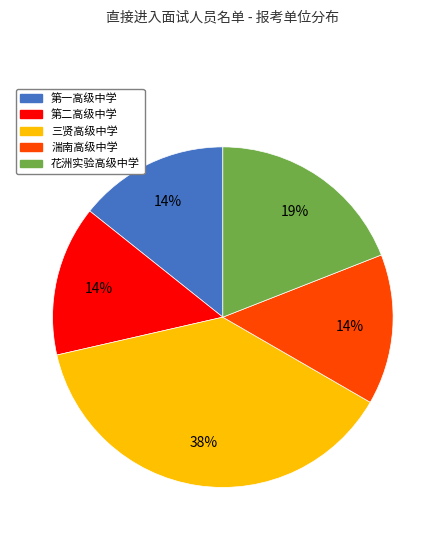

Between 三贤高级中学 and 第二高级中学, which is larger?

三贤高级中学